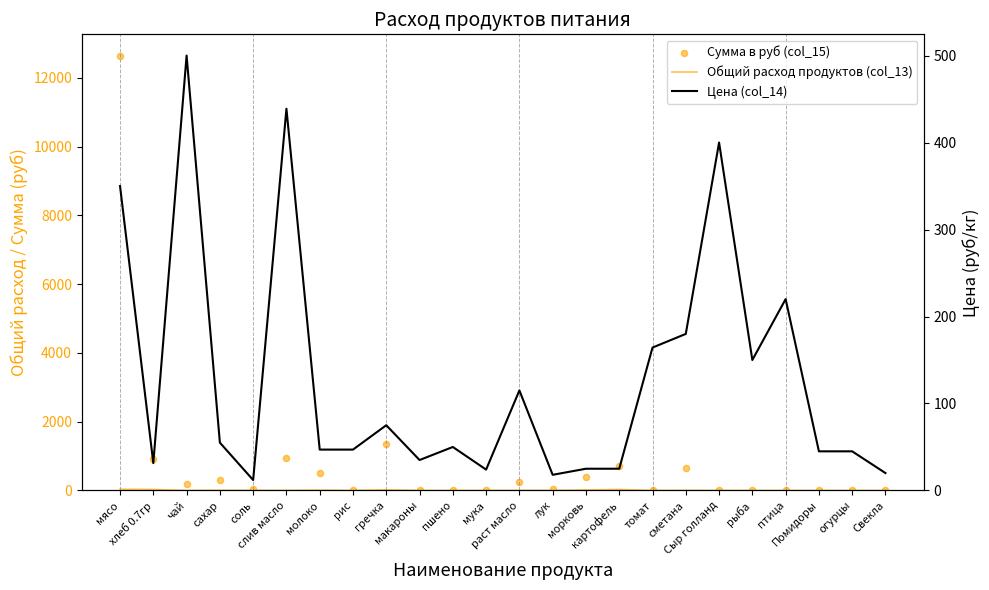

At which category is the sum across all series the highest?

мясо